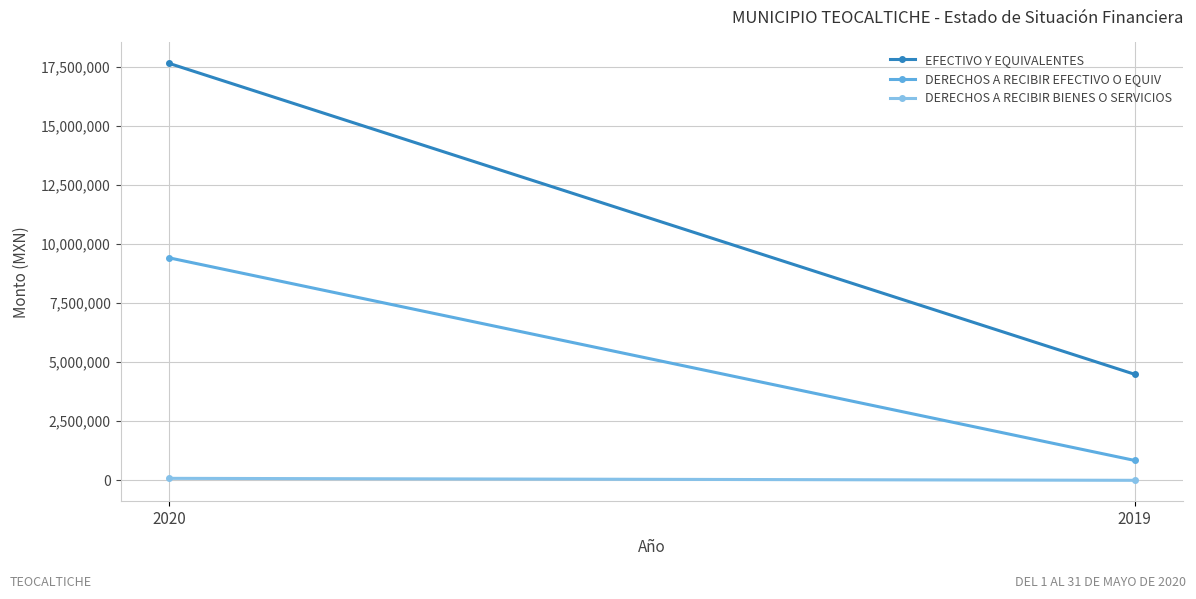

List the series in order of their peak value, highest first.

EFECTIVO Y EQUIVALENTES, DERECHOS A RECIBIR EFECTIVO O EQUIV, DERECHOS A RECIBIR BIENES O SERVICIOS